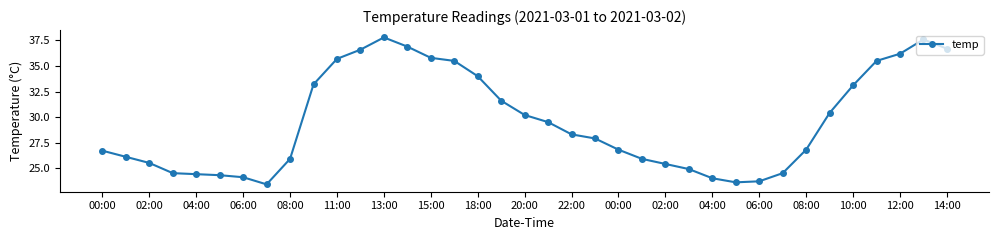

True or false: there are more than 1 points higher than both neighbors.

True